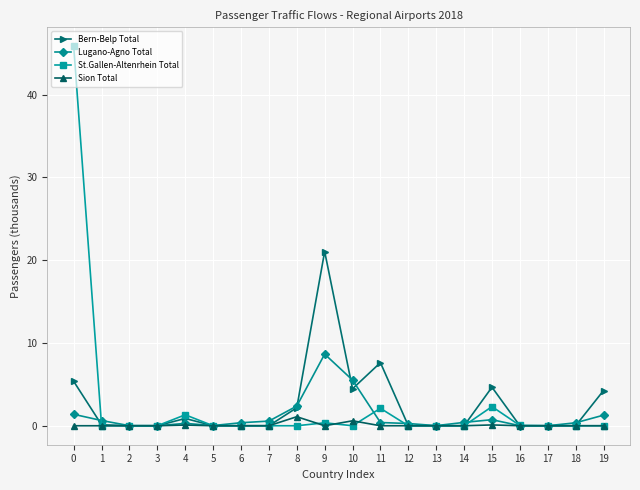

The St.Gallen-Altenrhein Total series shows 16.0 at 18. True or false?

False